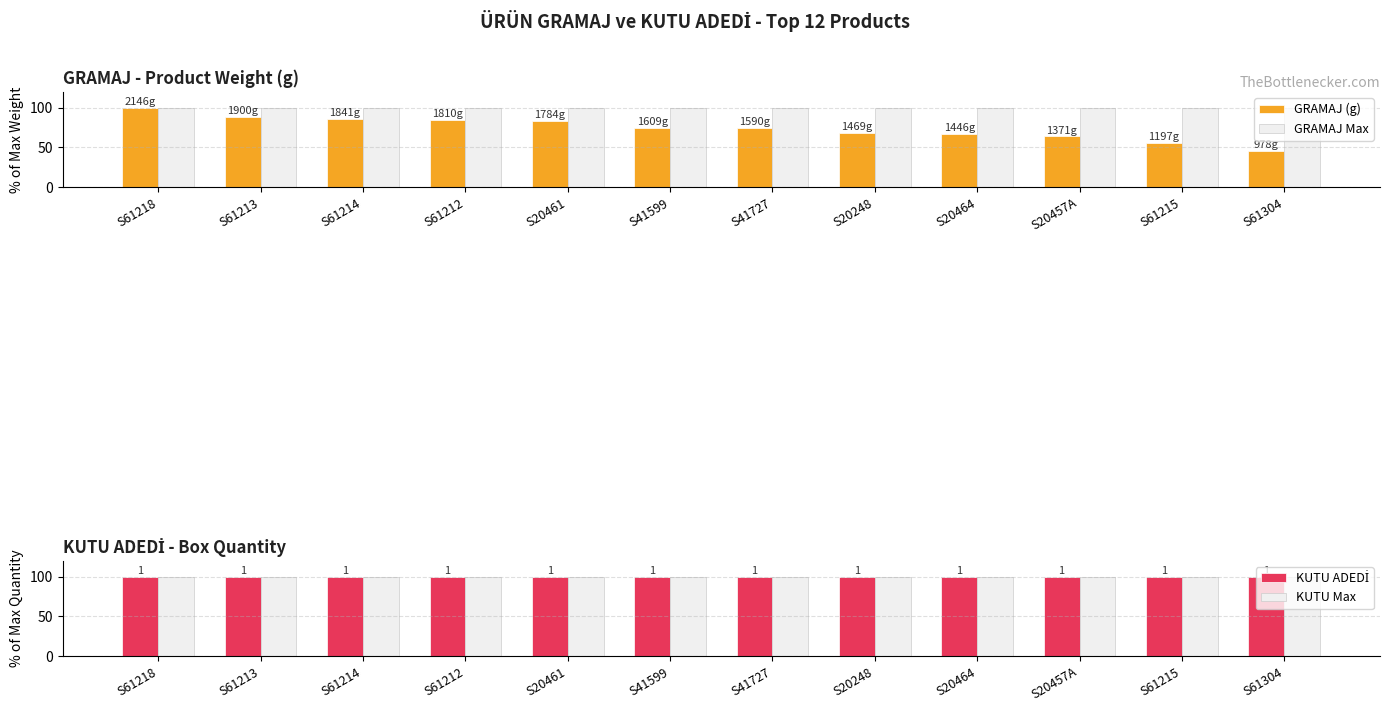

Is the value of GRAMAJ Max at S41599 greater than the value of GRAMAJ (g) at S61218?

No